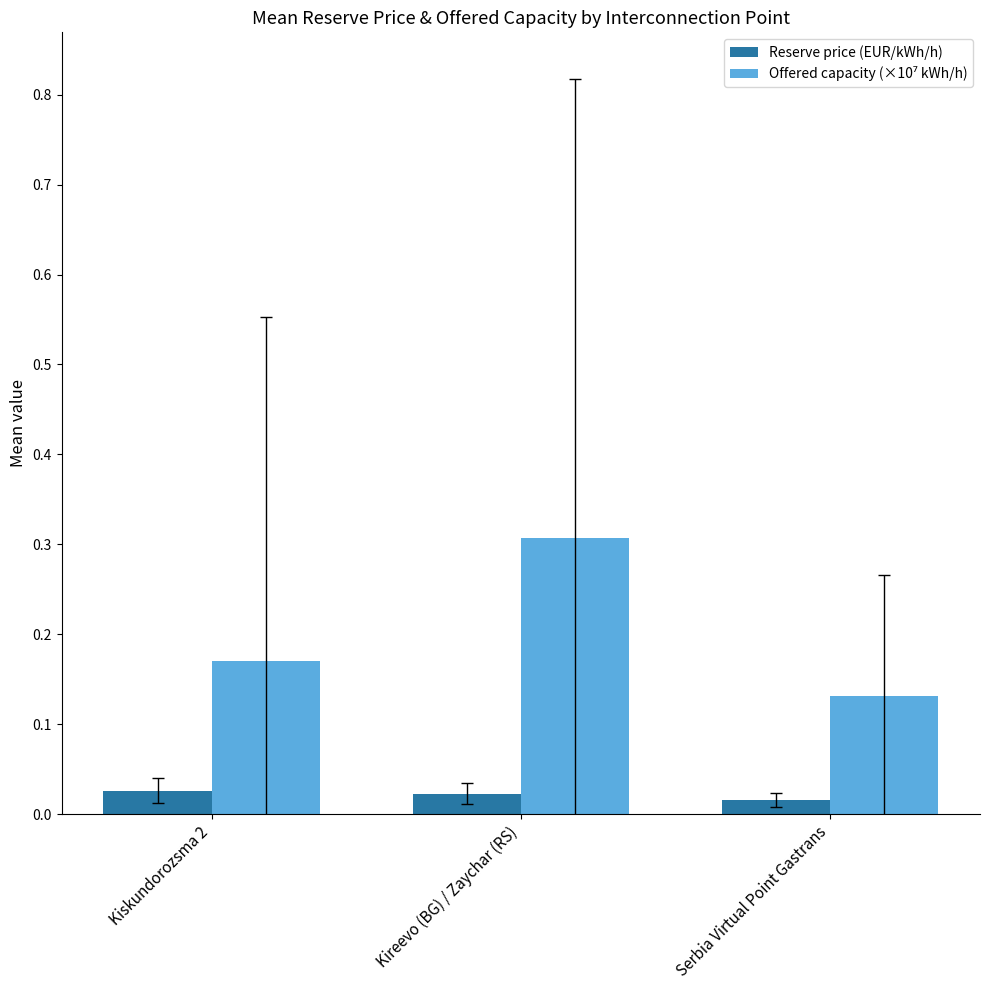

At which category does the chart reach its peak across all series?

Kireevo (BG) / Zaychar (RS)